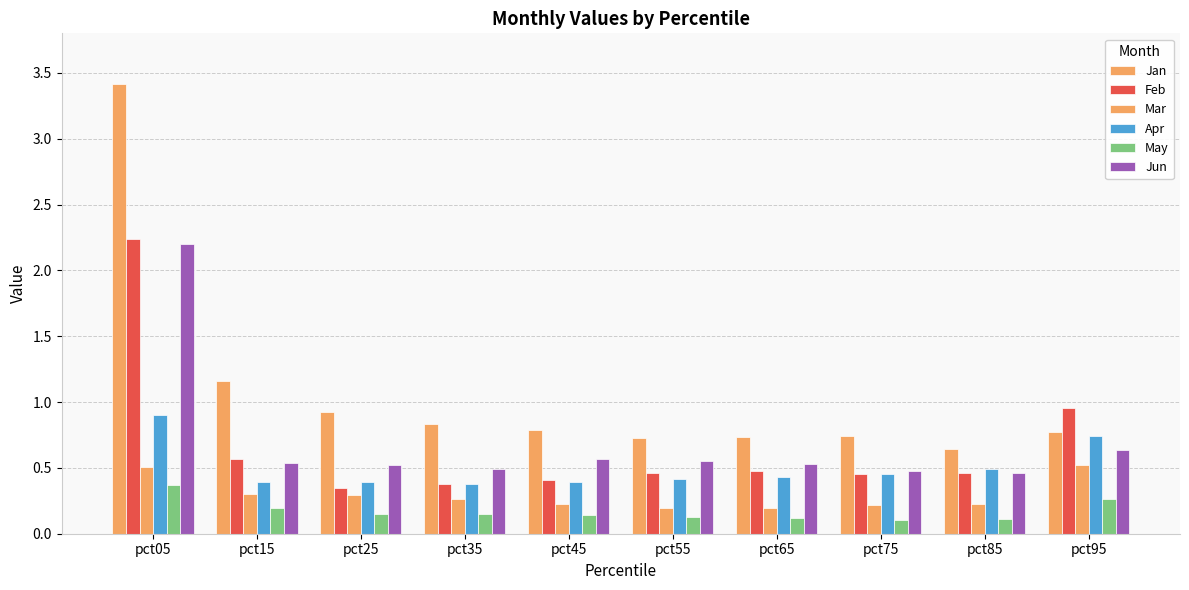

Are the bars grouped side by side (vs. stacked)?

Yes